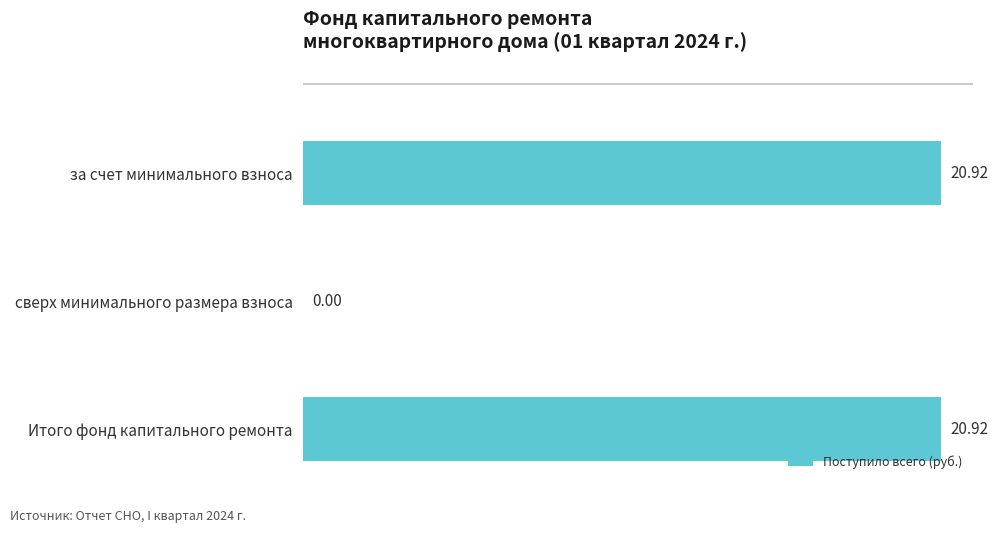

At which label is the value closest to 10?

сверх минимального размера взноса